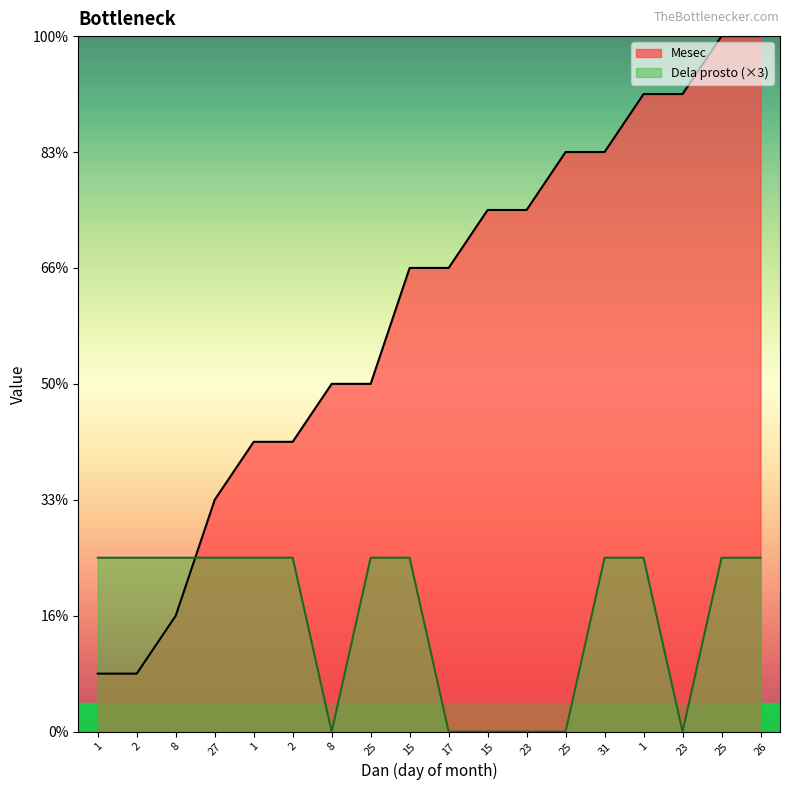

Which label corresponds to the largest value in the chart?

25